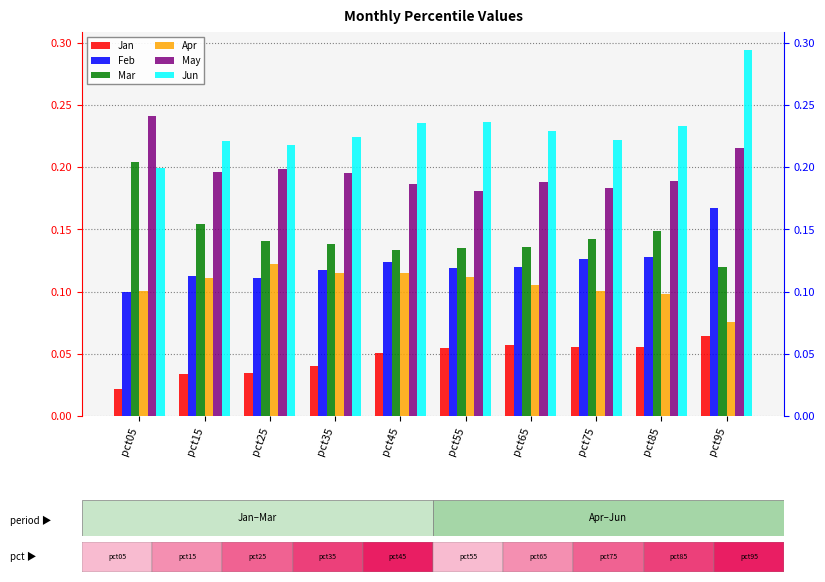

What is the total value across all series at pct05?

0.9